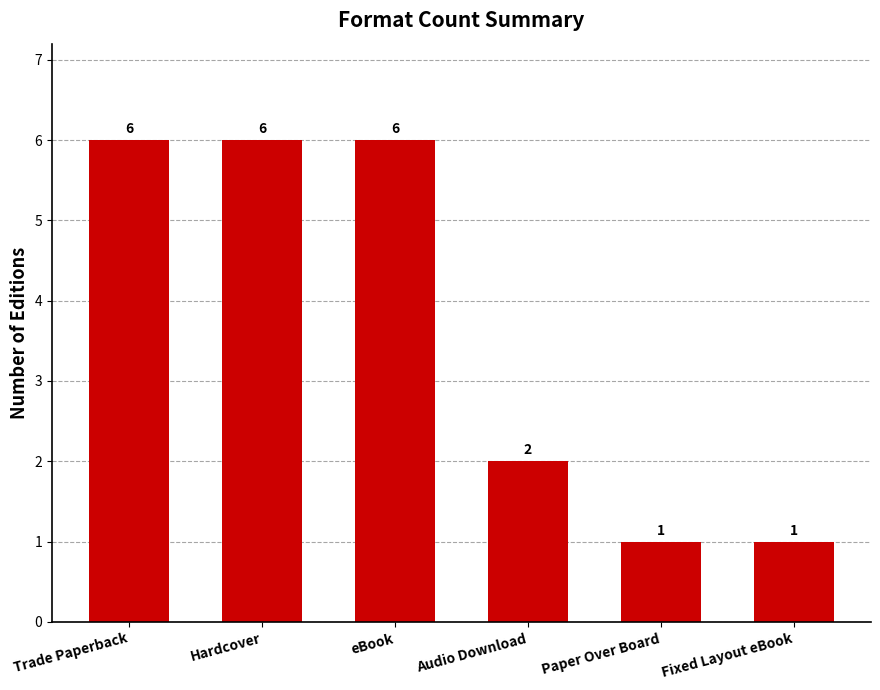

What is the maximum value shown in the chart?

6